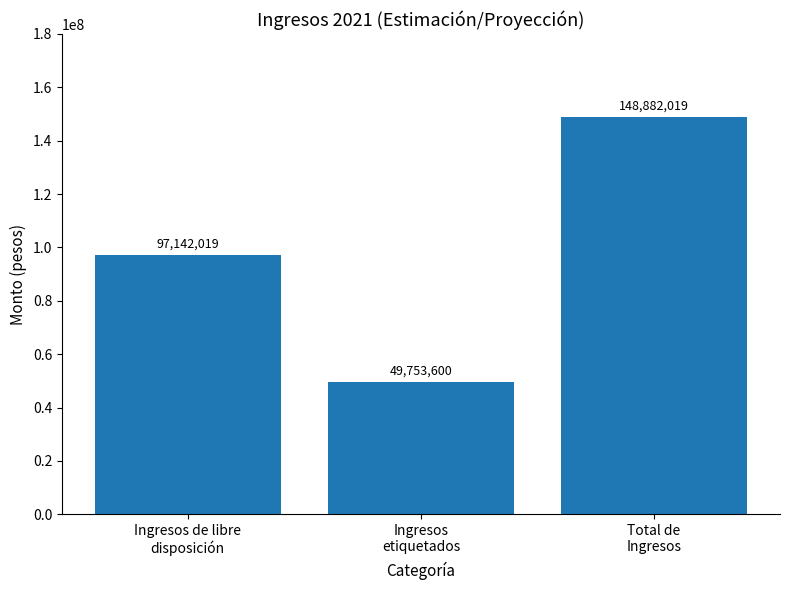

How many bars are there in total?

3